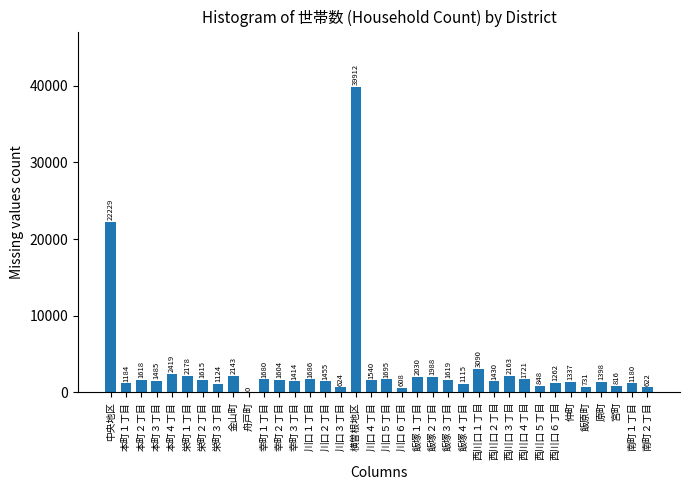

Reading left to right, list all the values displayed in this chart.

中央地区=22229	本町１丁目=1184	本町２丁目=1618	本町３丁目=1485	本町４丁目=2419	栄町１丁目=2178	栄町２丁目=1615	栄町３丁目=1124	金山町=2143	舟戸町=0	幸町１丁目=1680	幸町２丁目=1604	幸町３丁目=1414	川口１丁目=1686	川口２丁目=1455	川口３丁目=624	横曽根地区=39912	川口４丁目=1540	川口５丁目=1695	川口６丁目=608	飯塚１丁目=2030	飯塚２丁目=1988	飯塚３丁目=1619	飯塚４丁目=1115	西川口１丁目=3090	西川口２丁目=1430	西川口３丁目=2163	西川口４丁目=1721	西川口５丁目=848	西川口６丁目=1262	仲町=1337	飯原町=731	原町=1398	宮町=816	南町１丁目=1180	南町２丁目=622